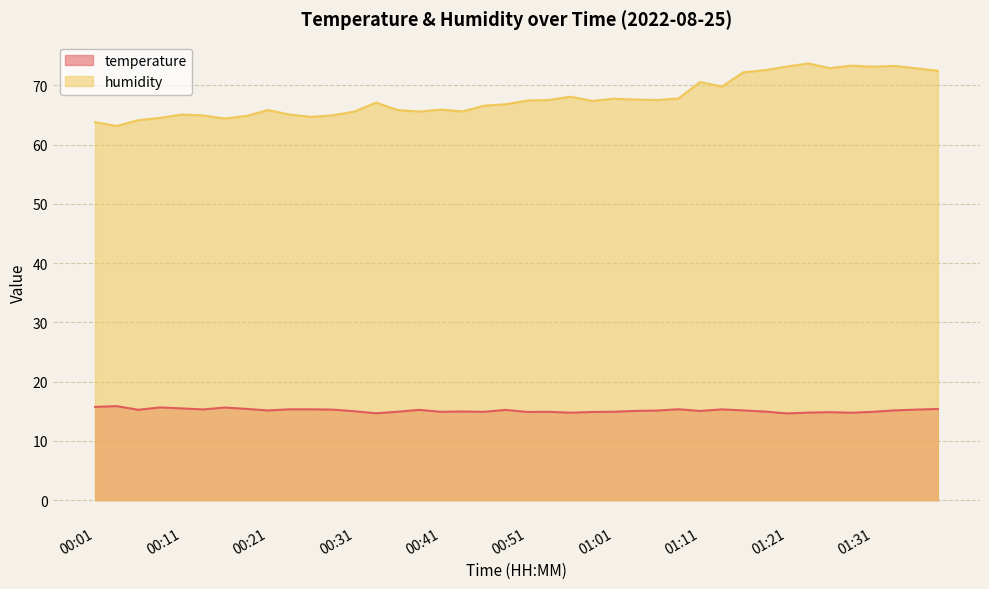

Is the value of temperature at 01:28 greater than the value of humidity at 00:06?

No